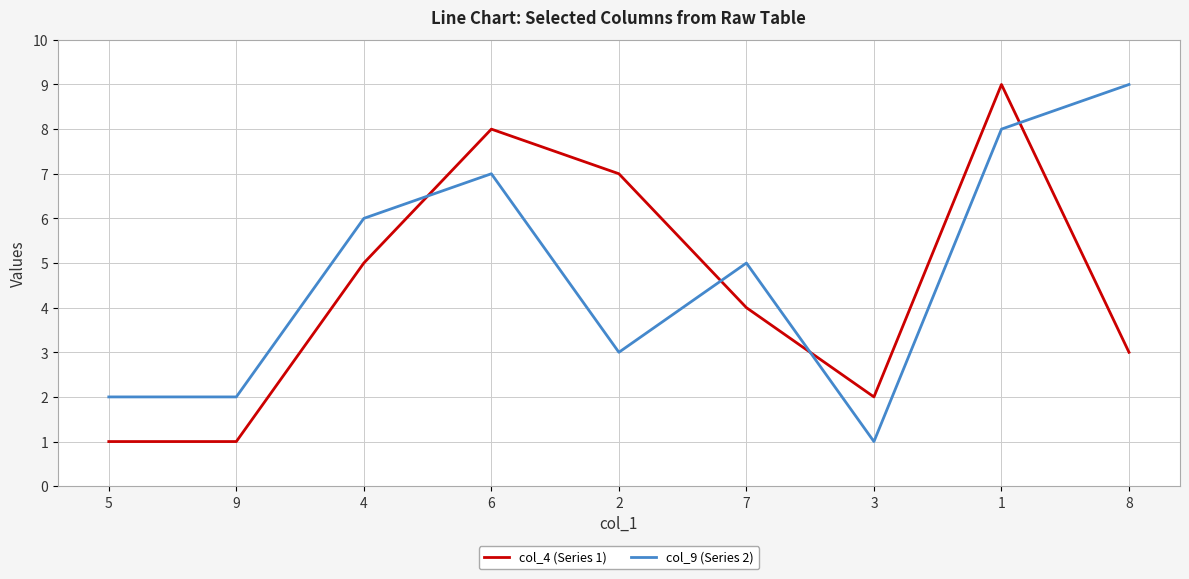

How many values in the col_9 (Series 2) series are below 5?

4